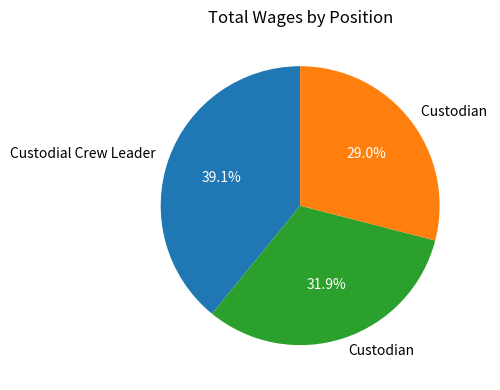

To the nearest percent, what is the difference between the largest and smallest slice percentages?

10%